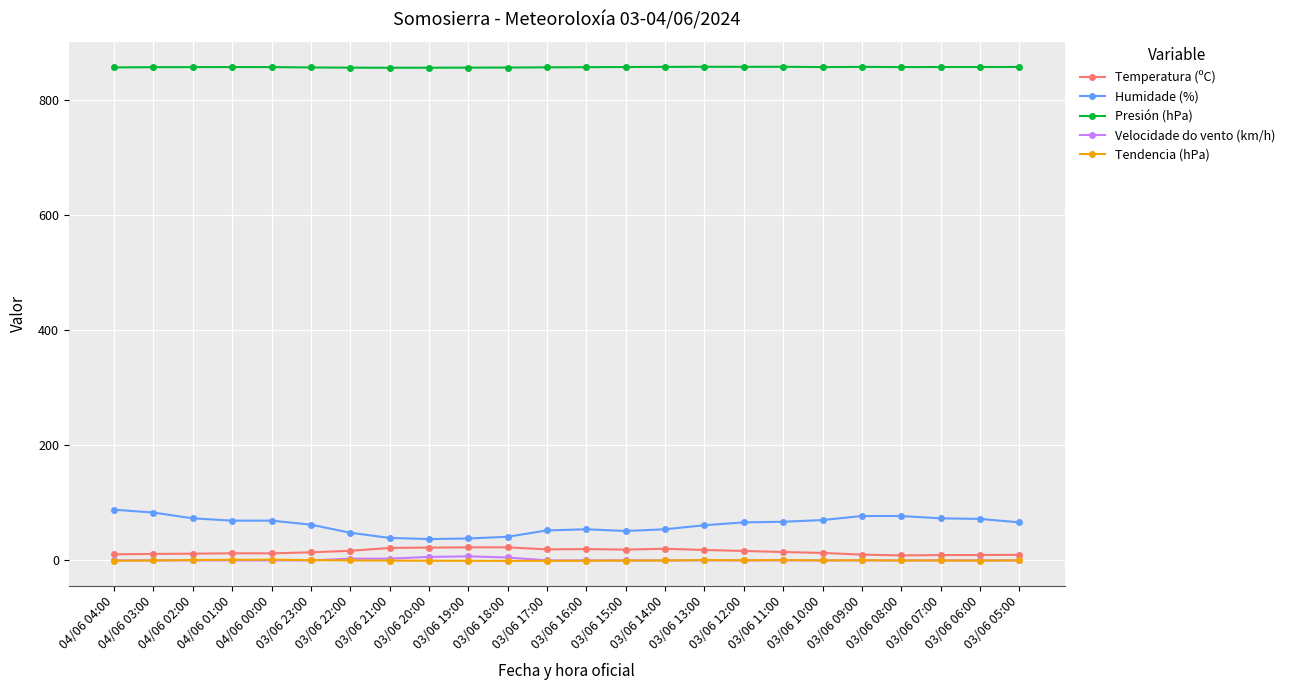

What is the label of the 15th point from the left?

03/06 14:00